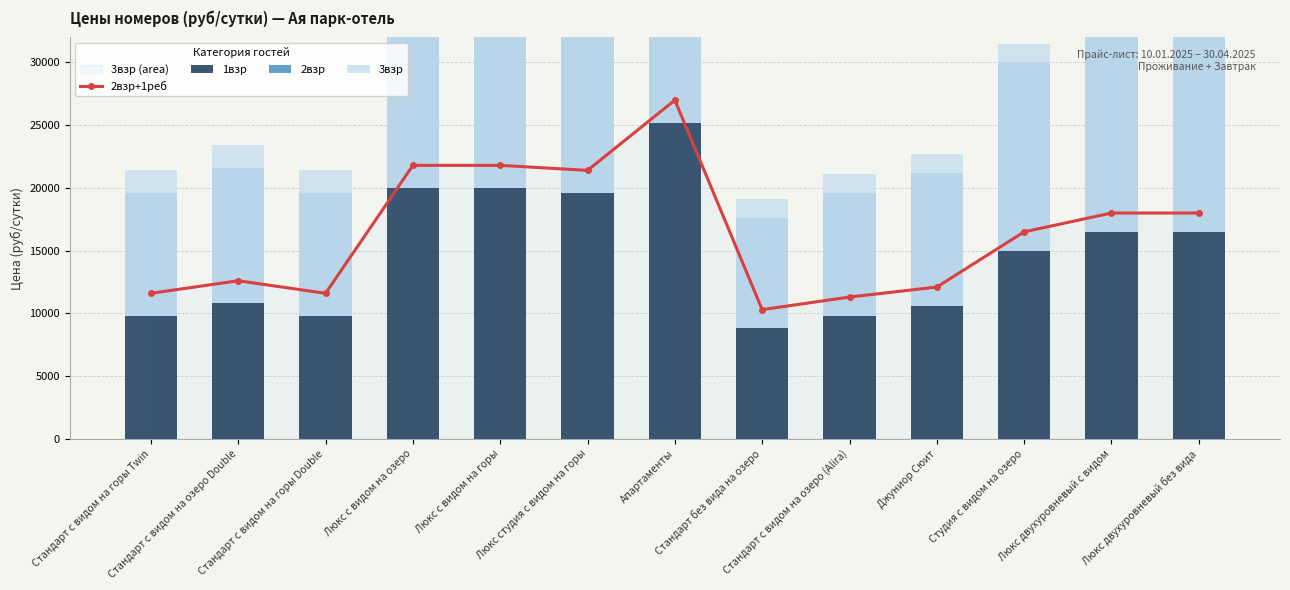

The 2взр+1реб series shows 12100 at Джуниор Сюит. True or false?

True